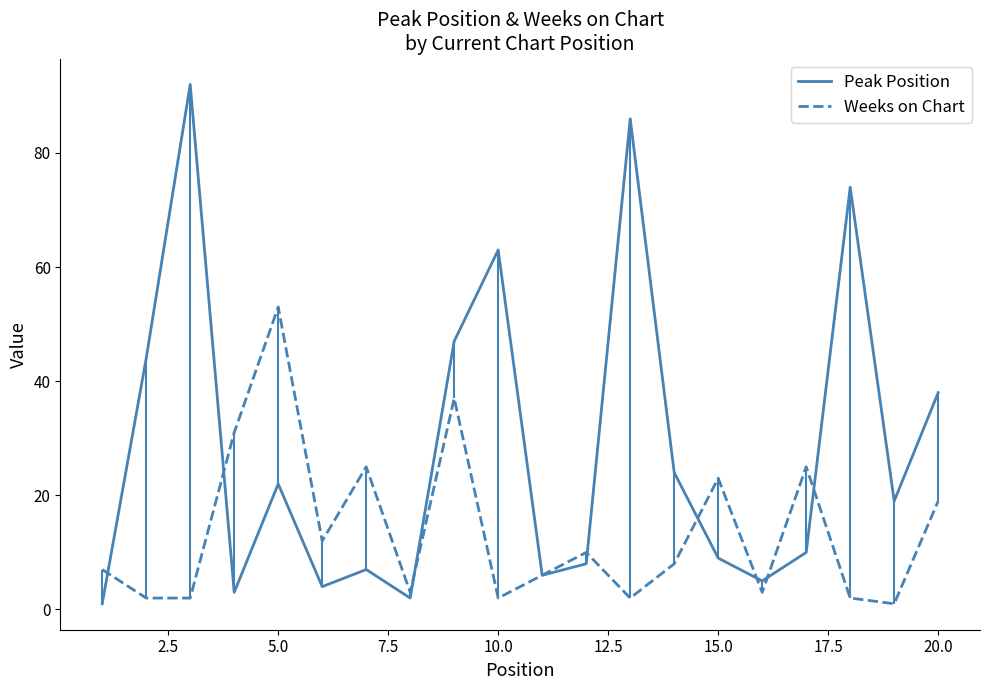

Does the chart have visible grid lines?

No